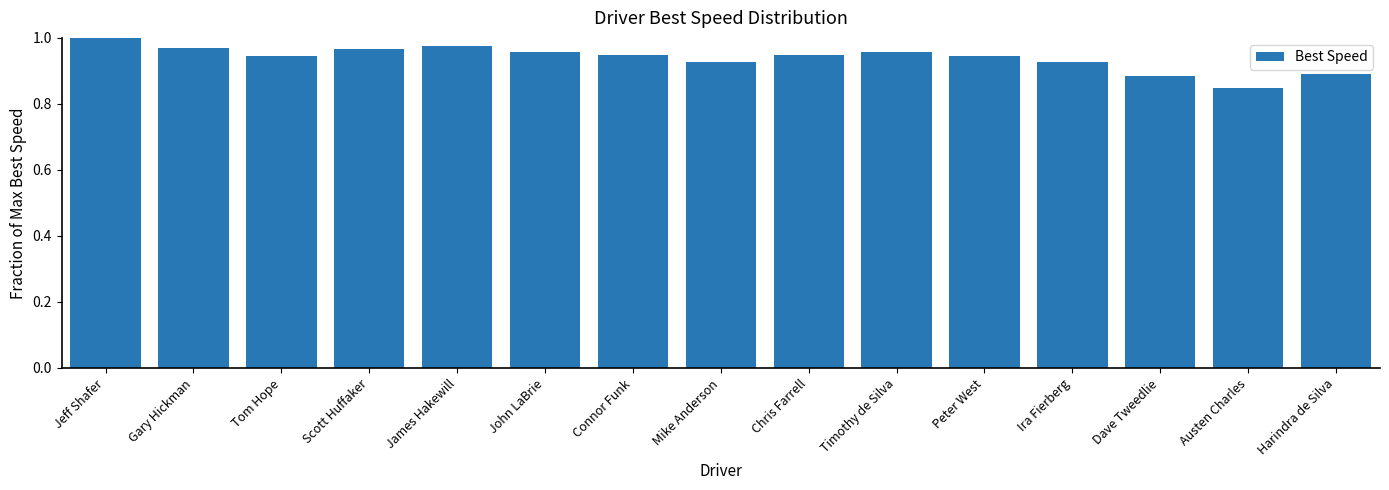

Between Timothy de Silva and James Hakewill, which is larger?

James Hakewill